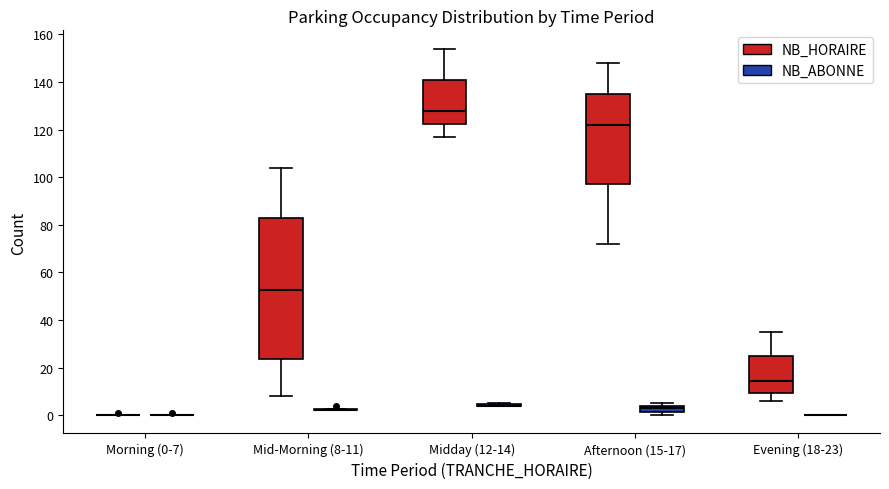

Which box is the tallest, from its lower edge to its upper edge?

Mid-Morning (8-11) (NB_HORAIRE)